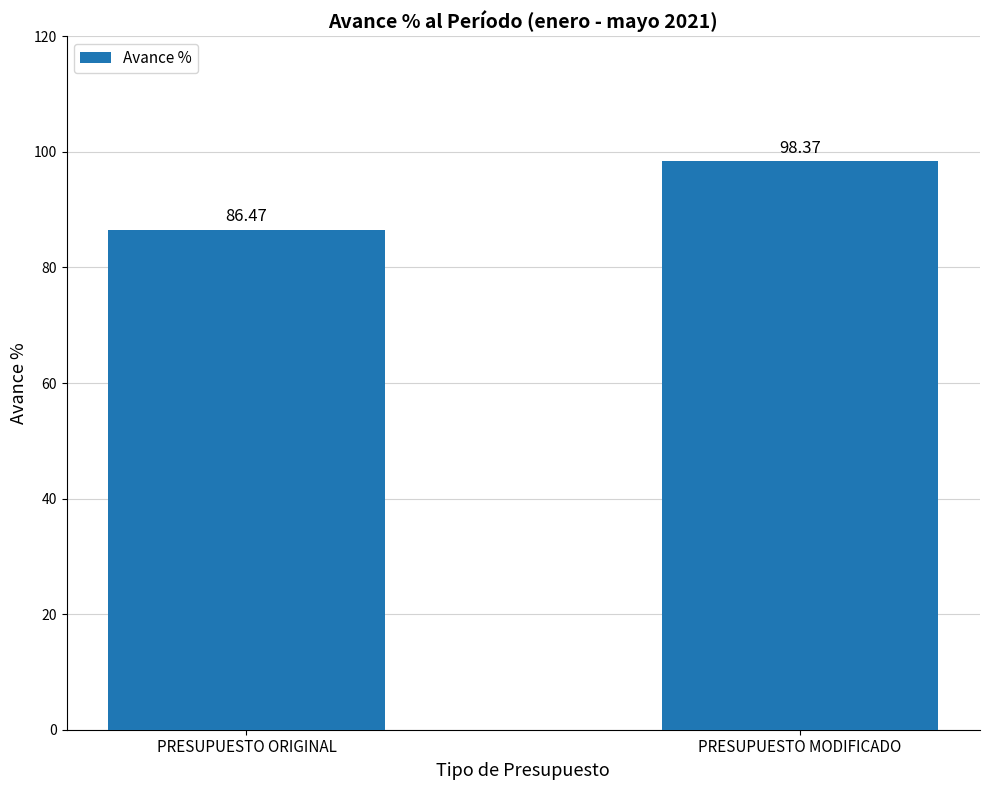

What is the label of the 2nd bar from the right?

PRESUPUESTO ORIGINAL